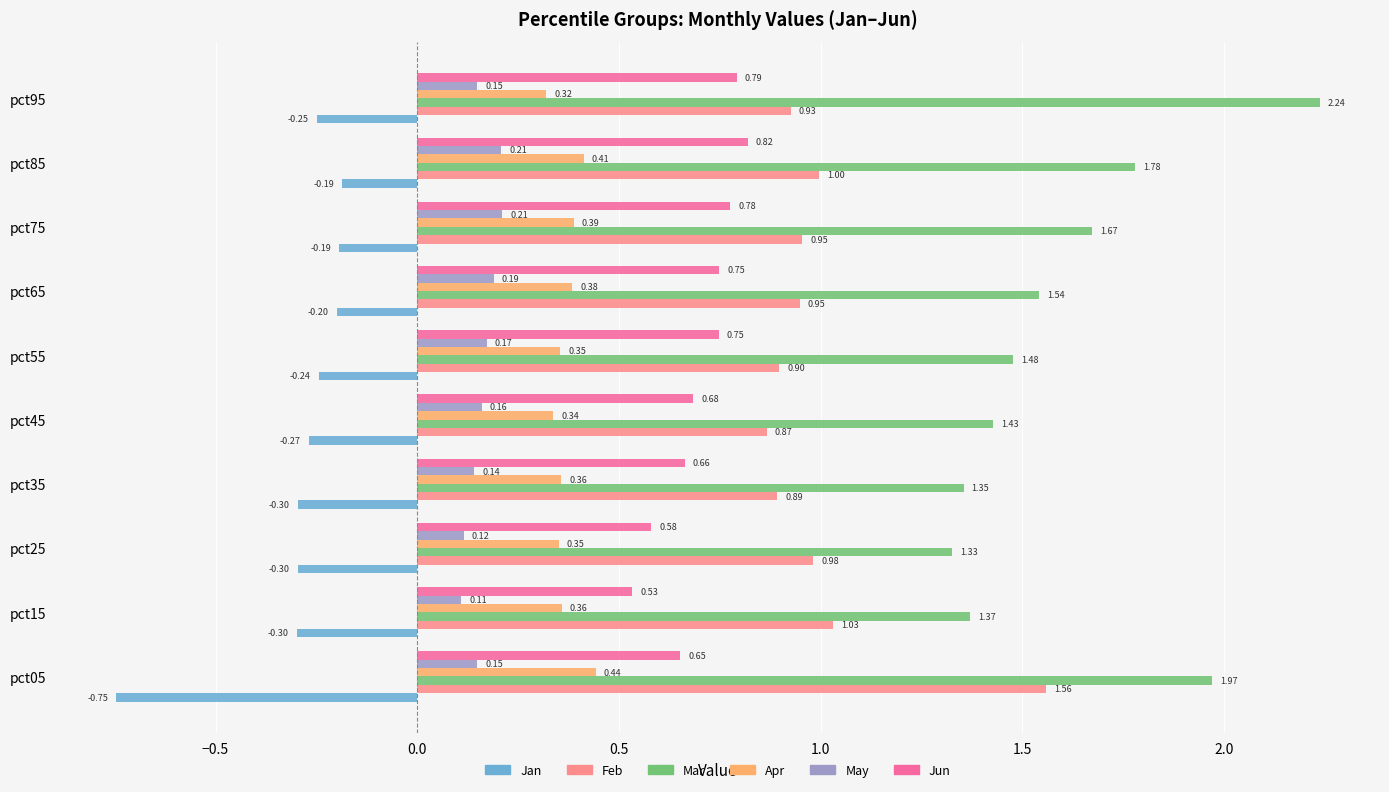

List the series in order of their peak value, lowest first.

Jan, May, Apr, Jun, Feb, Mar